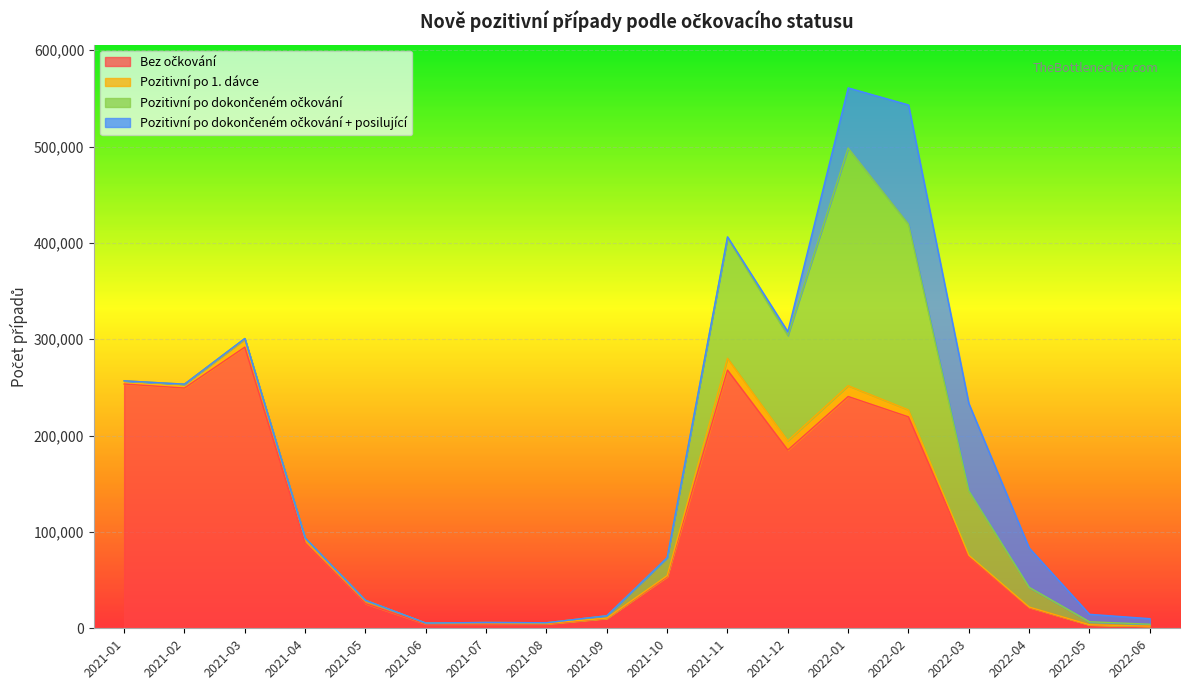

What is the difference between the highest and lowest values at 2022-05?

7656